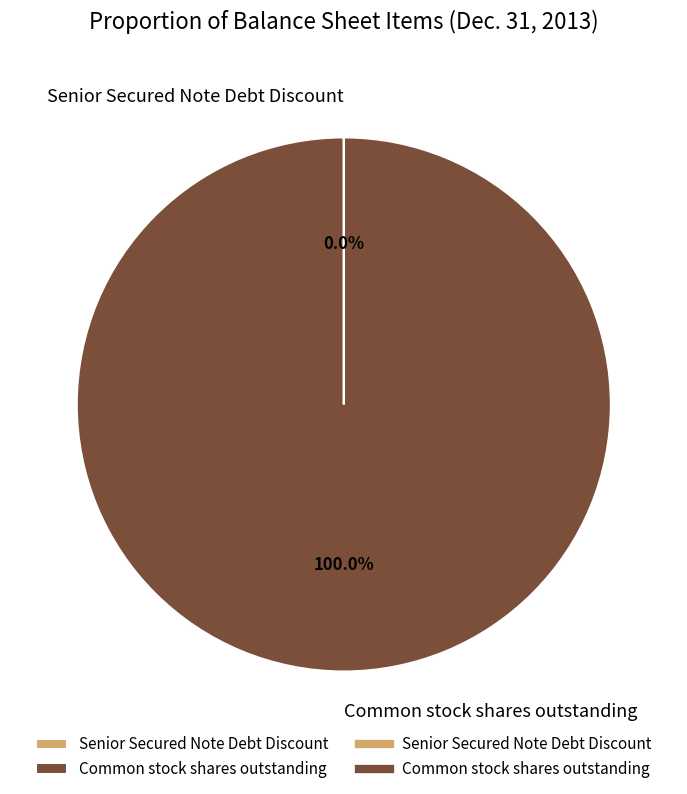

What is the largest slice in the pie chart?

Common stock shares outstanding